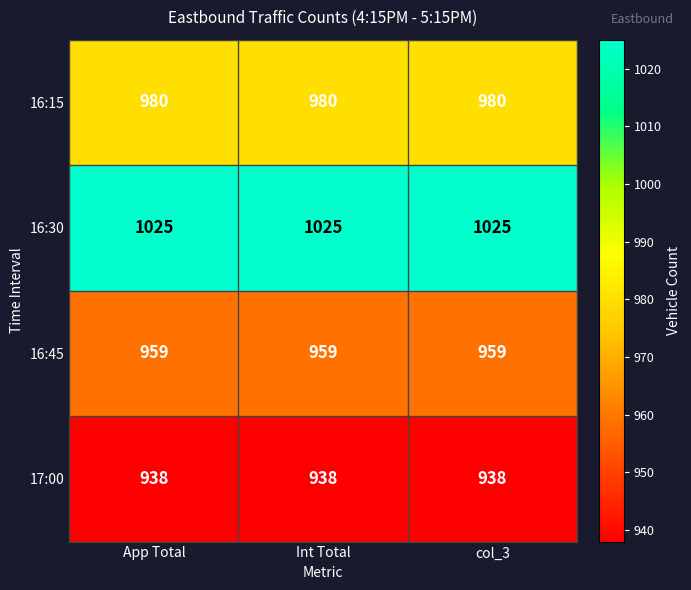

What is the highest value of the 17:00 series?

938